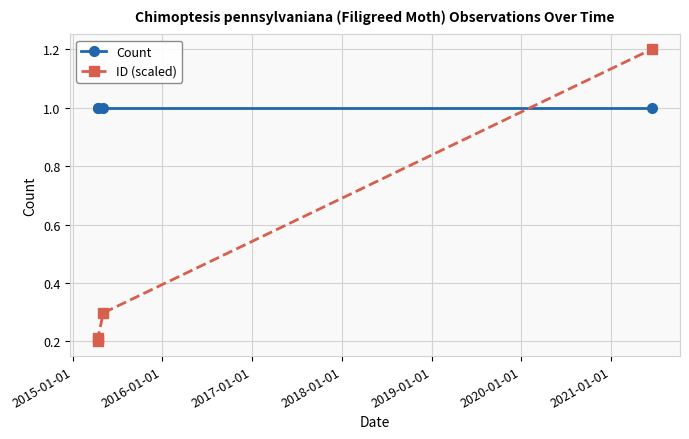

Which series has the widest spread of values?

ID (scaled)